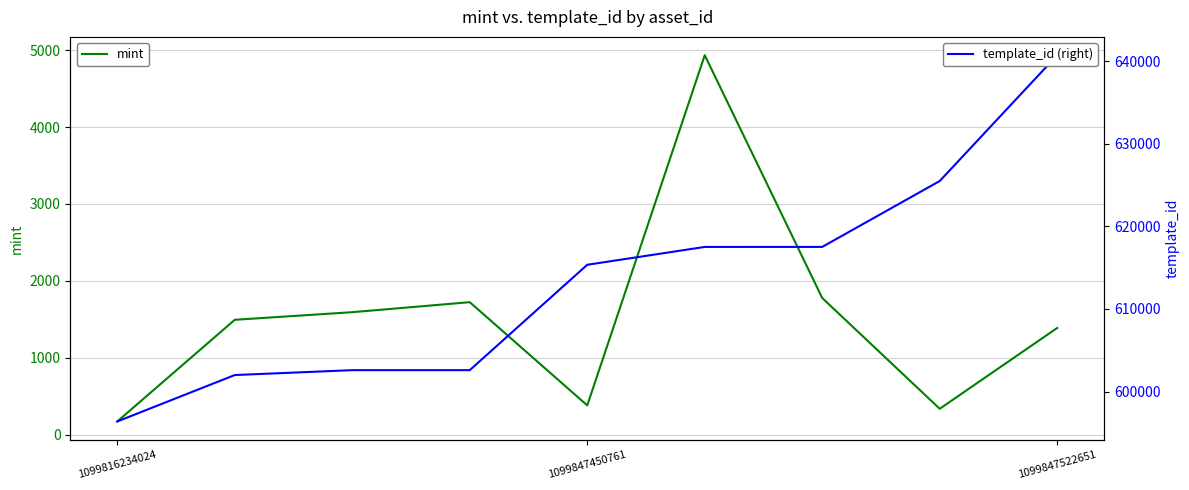

List the series in order of their overall mean, lowest first.

mint, template_id (right)